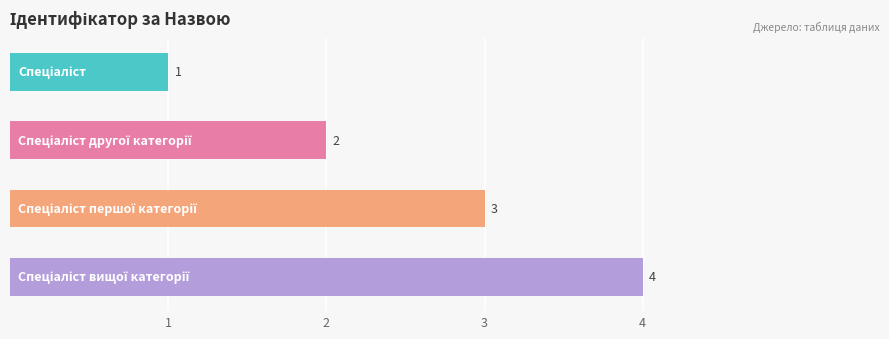

What is the difference between the second highest and second lowest values?

1